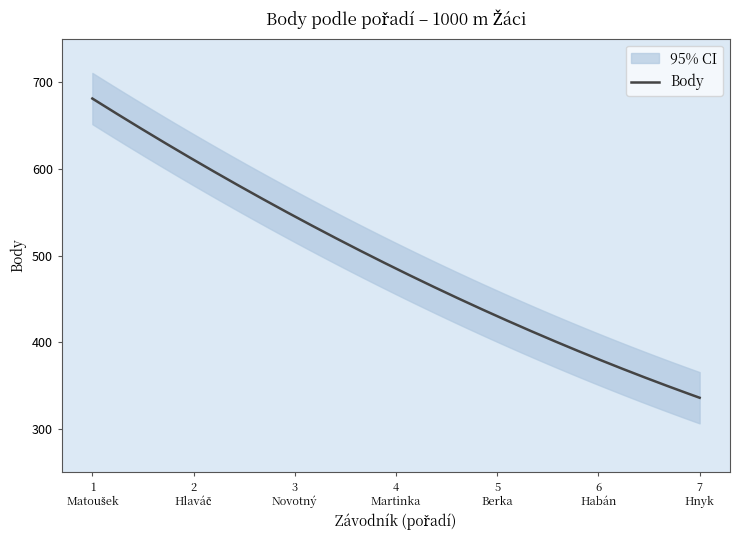

How many lines are shown in the chart?

1